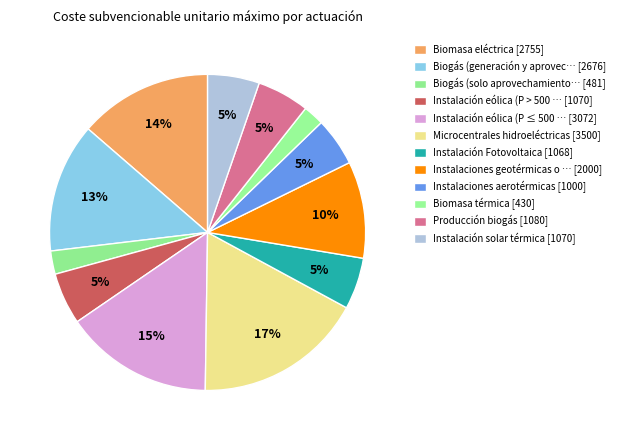

To the nearest percent, what is the difference between the largest and smallest slice percentages?

15%